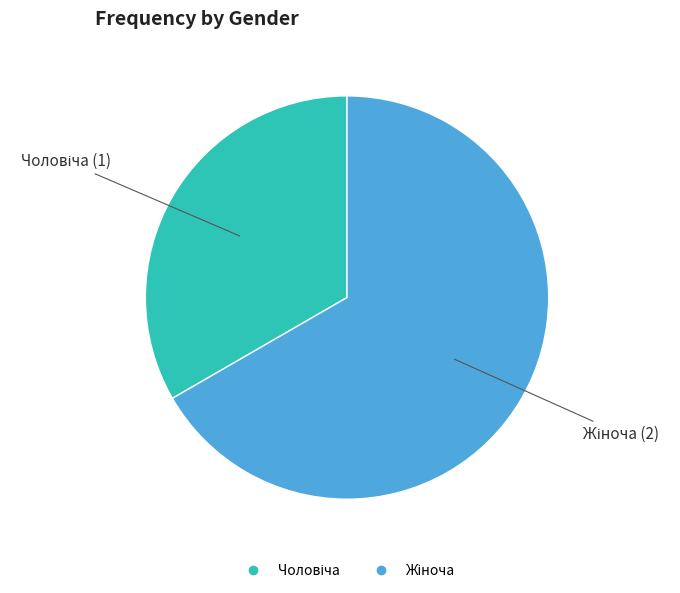

Is there a majority slice in this chart?

Yes